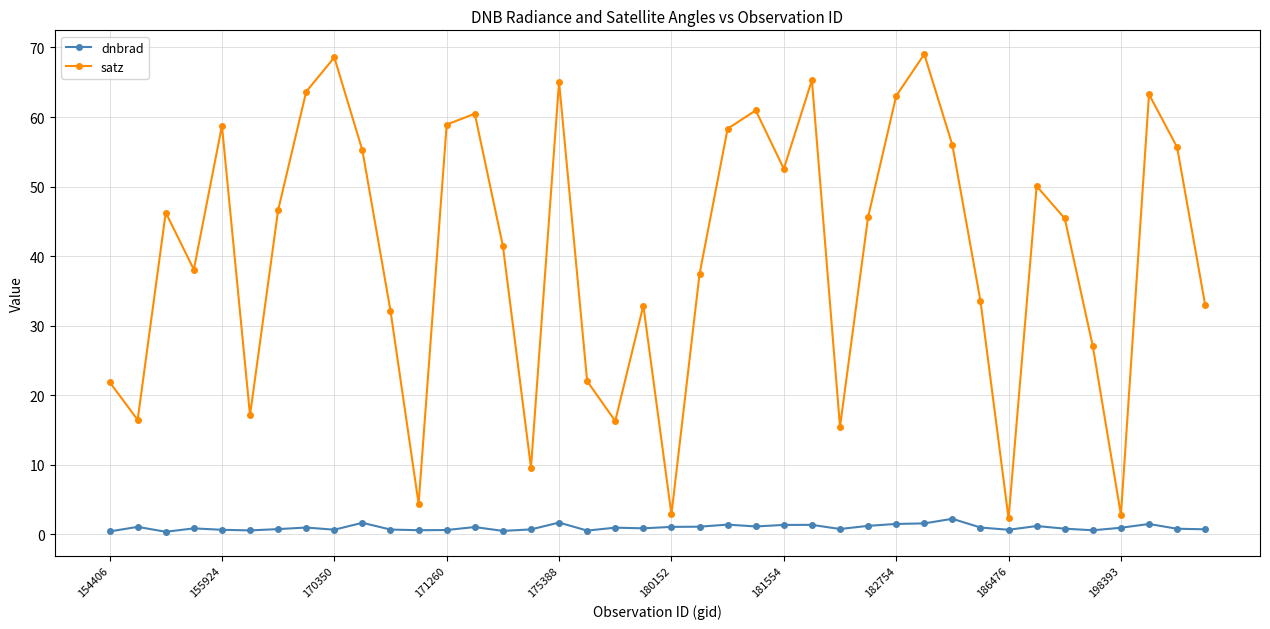

What are all the series names shown in the legend?

dnbrad, satz